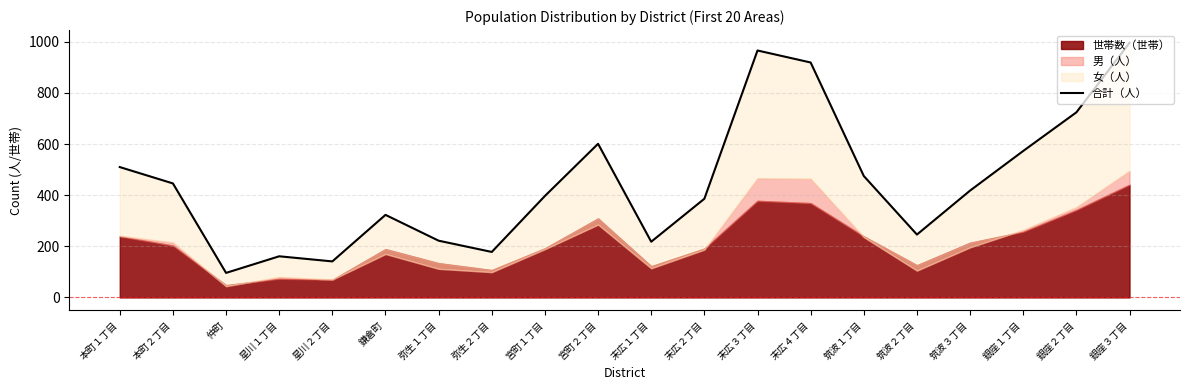

At which category does the data reach its first local valley?

仲町